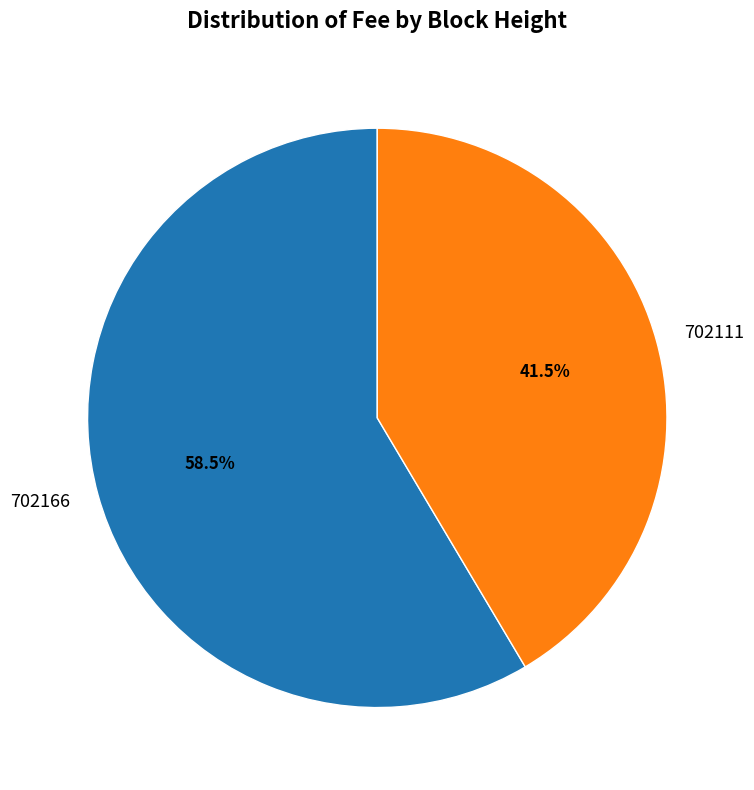

Is there any slice that represents more than half of the pie?

Yes